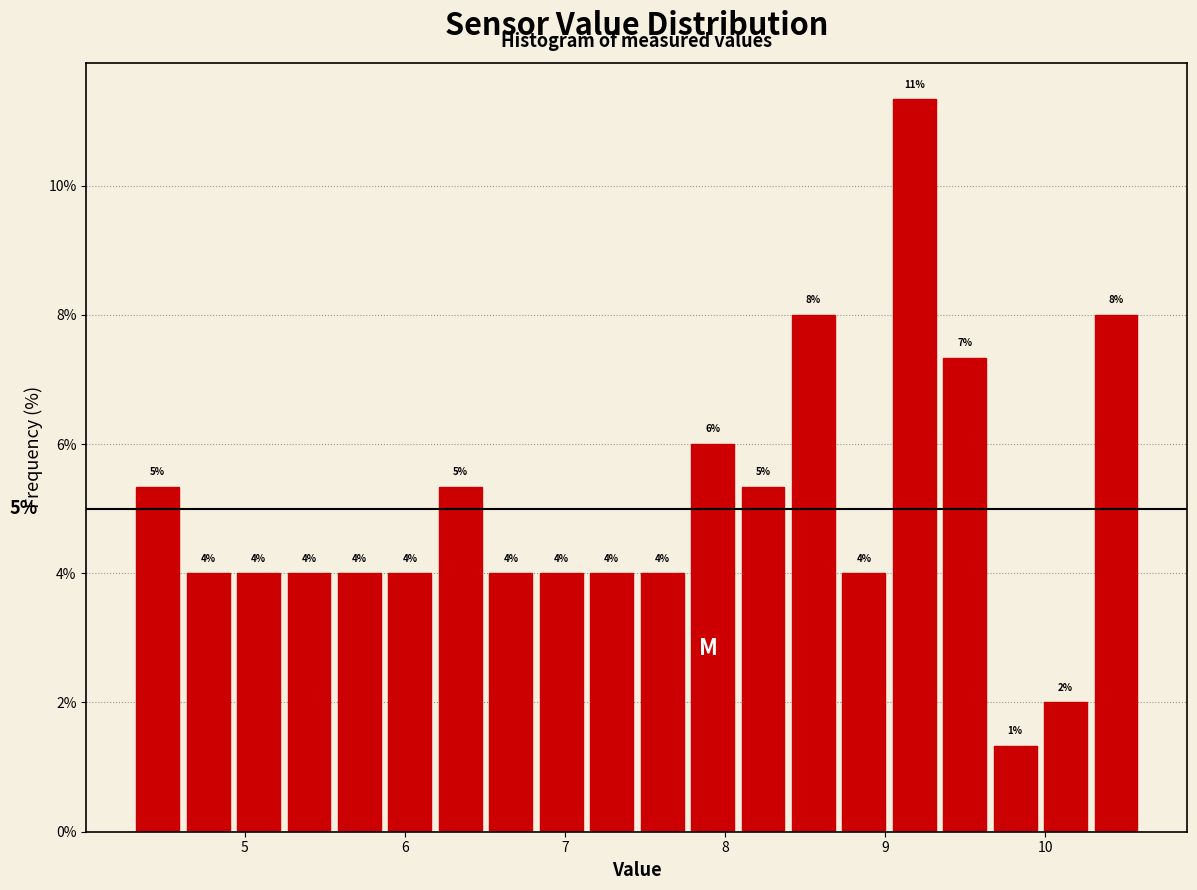

Read against the x-axis, roughly where is the centre of the tallest bar?

9.2